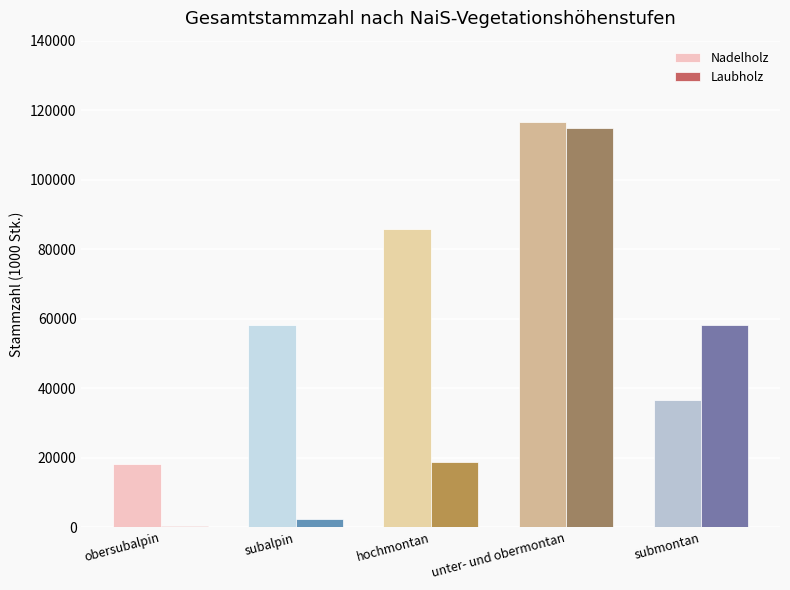

Reading left to right, extract all data points from this chart.

Nadelholz: 18267	58273	85889	116528	36508
Laubholz: 247	2334	18734	114734	58124